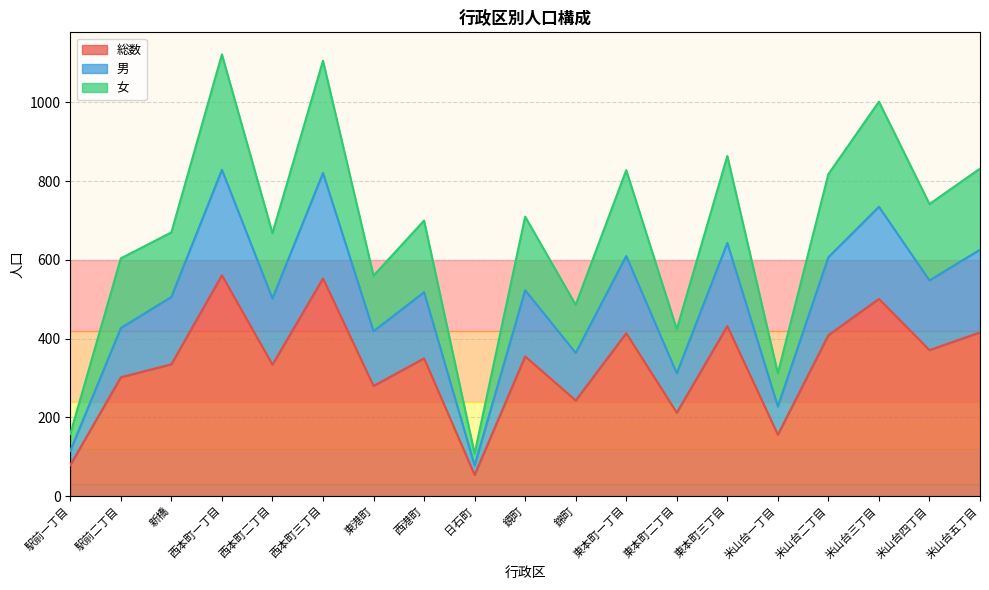

What is the label of the 13th point from the left?

東本町二丁目